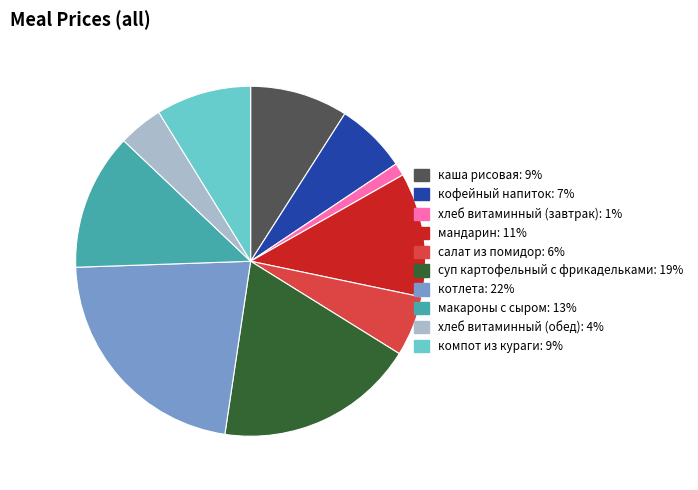

Do компот из кураги and салат из помидор together represent more than half of the pie?

No